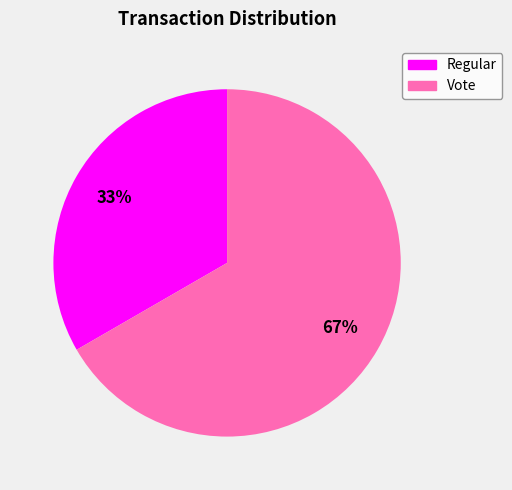

Which slice is the smallest?

Regular